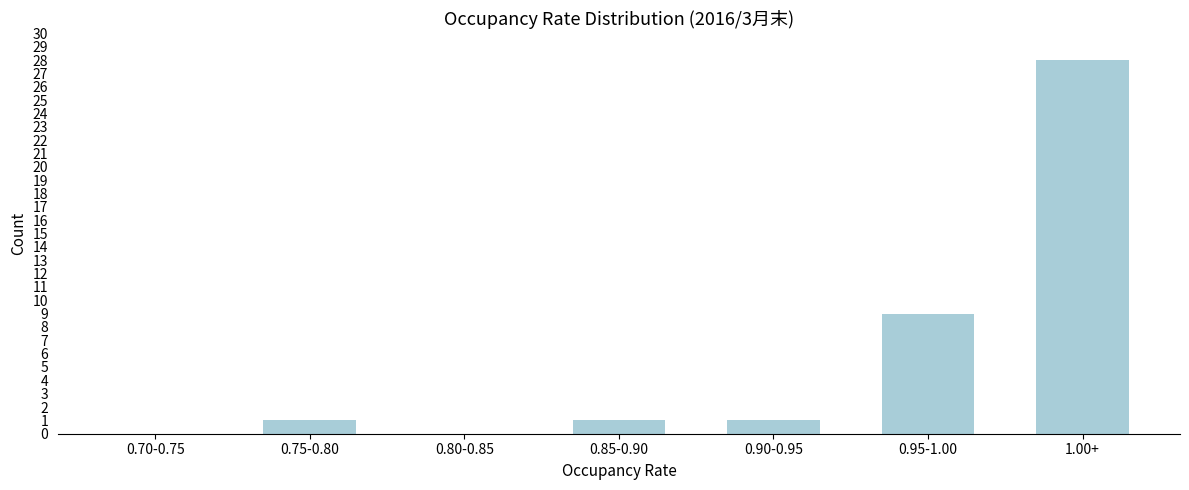

Reading left to right, list all the values displayed in this chart.

0.70-0.75=0	0.75-0.80=1	0.80-0.85=0	0.85-0.90=1	0.90-0.95=1	0.95-1.00=9	1.00+=28